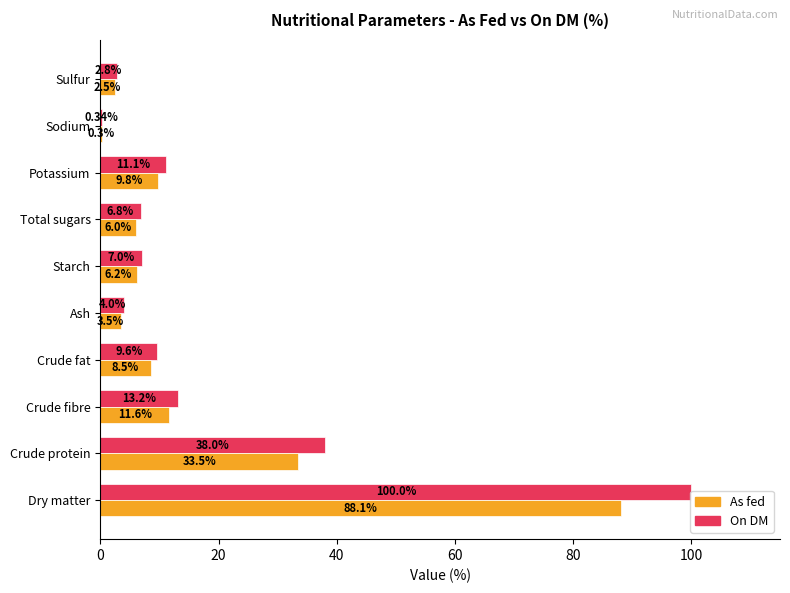

Count the number of categories in the chart.

10